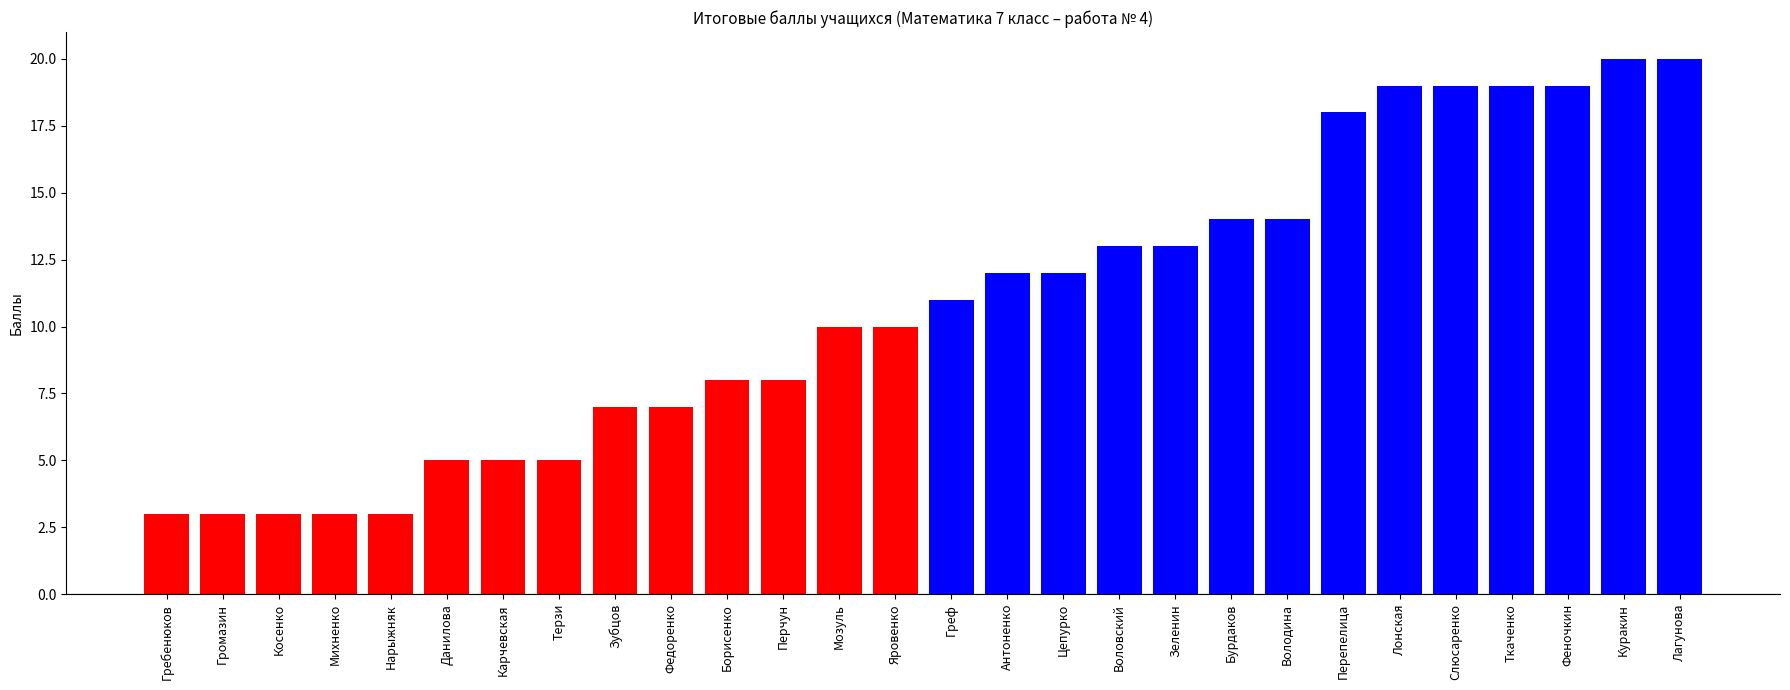

What value does the data have at Бурдаков?

14